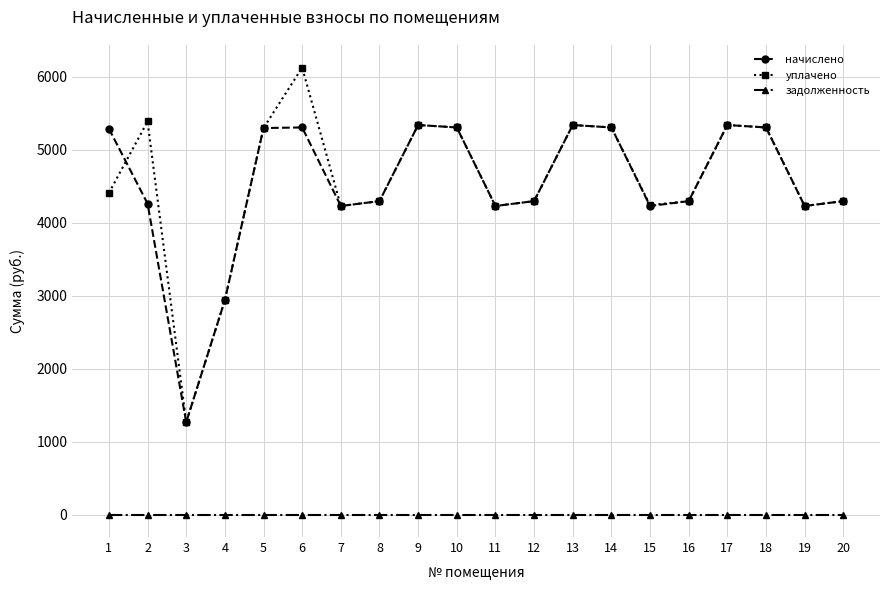

What is the value of the начислено point at the 11th from the left?

4231.1